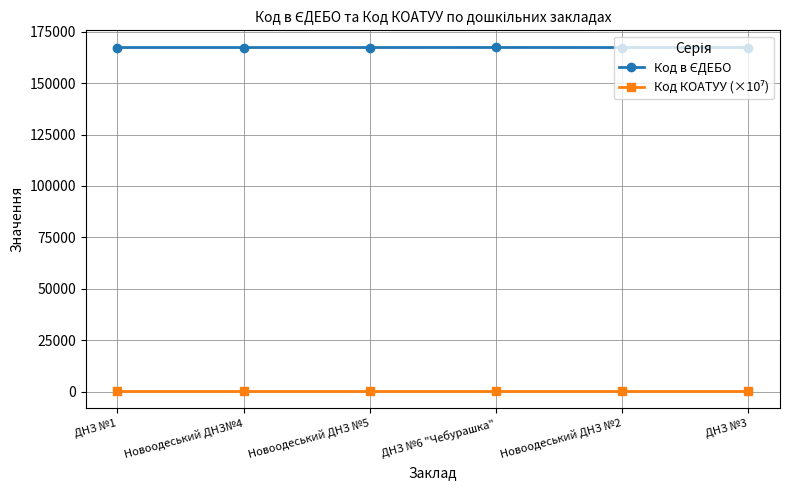

What is the greatest value displayed?

167303.0